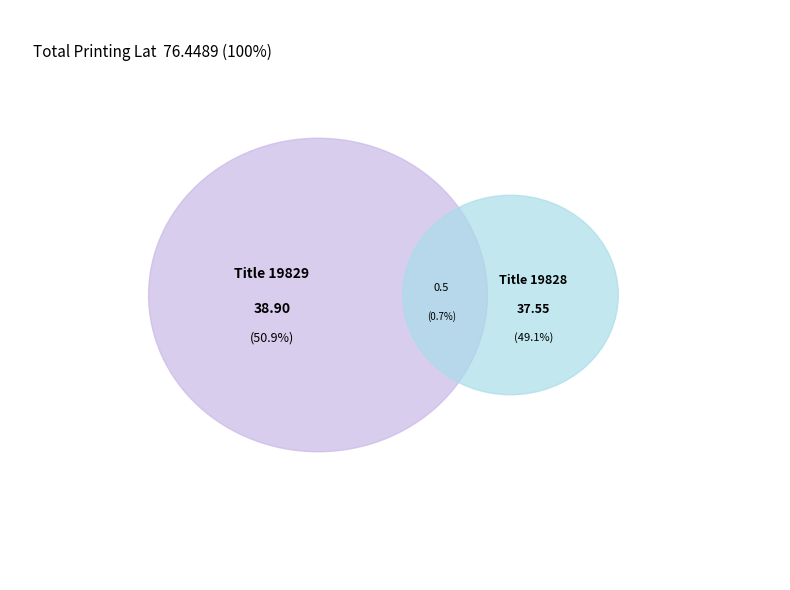

To the nearest percent, what is the average slice percentage?

50%